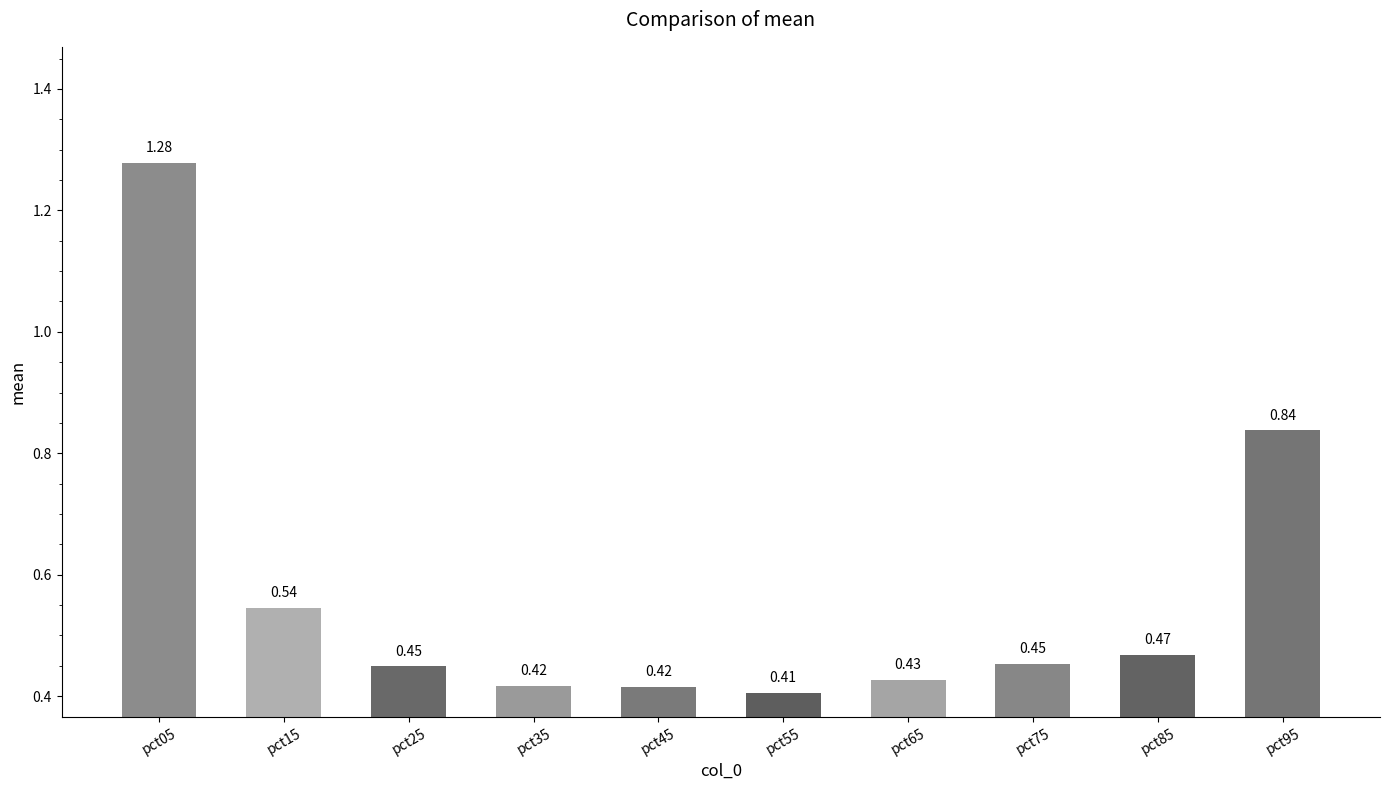

What is the sum of all values?

5.7